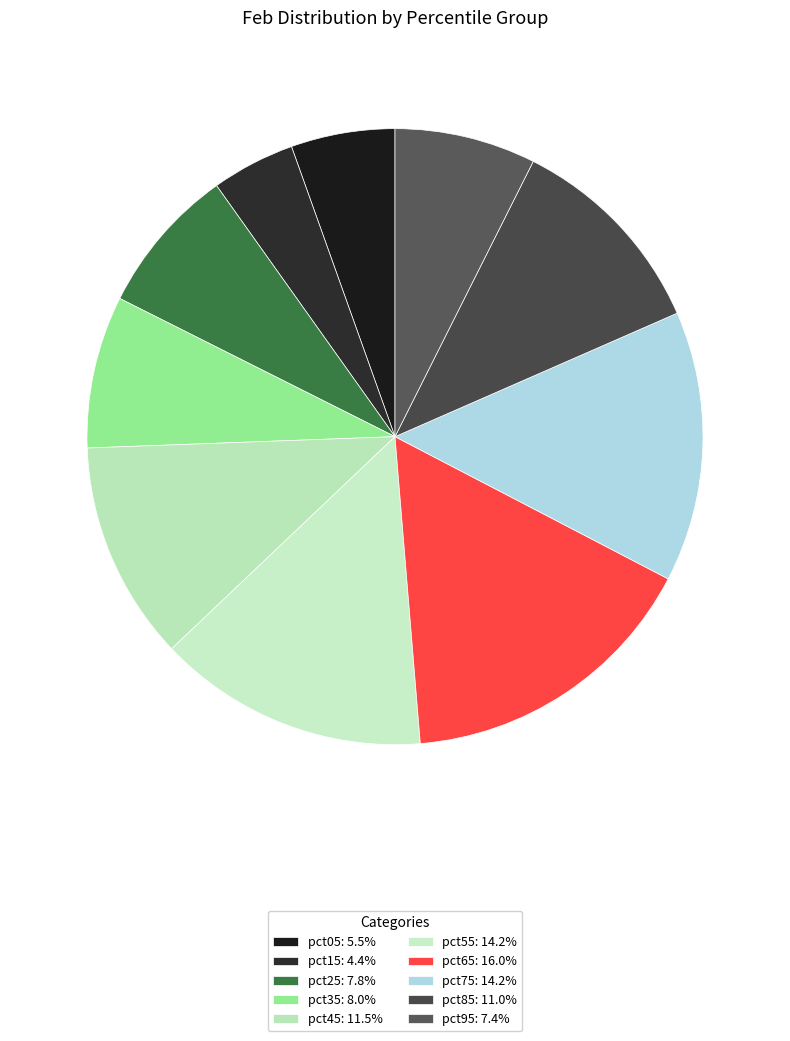

Which category has the smallest portion of the pie?

pct15